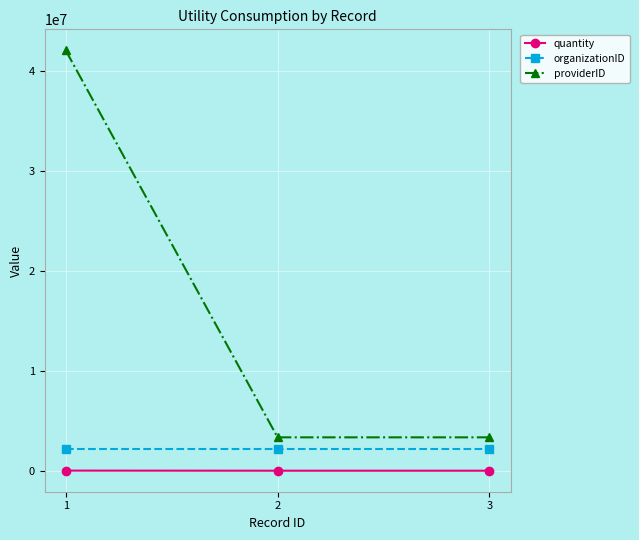

Read the quantity value at 2, to the nearest 50.

1450